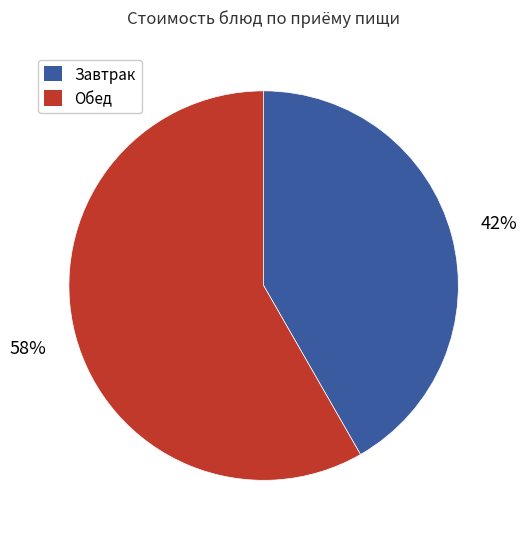

To the nearest percent, what is the average slice percentage?

50%